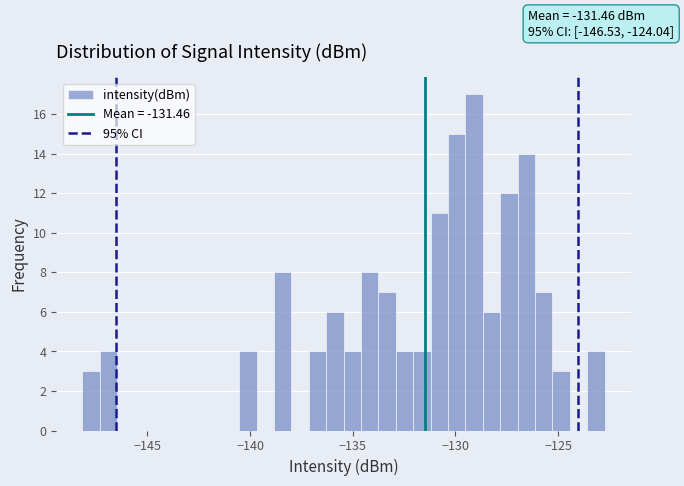

Read against the x-axis, roughly where is the centre of the tallest bar?

-129.0